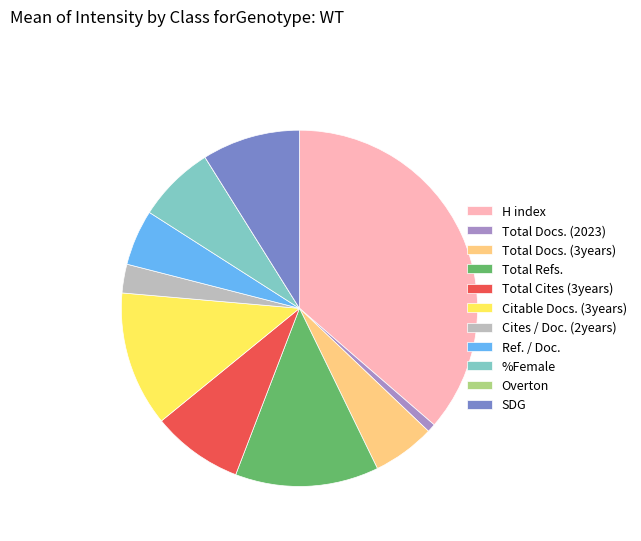

Do H index and Citable Docs. (3years) together represent more than half of the pie?

No